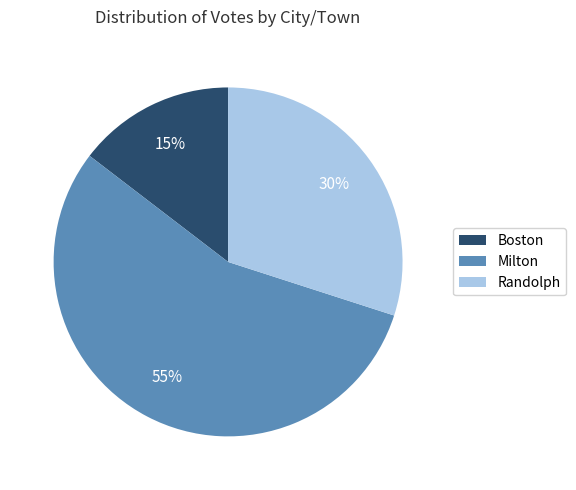

The Boston slice represents 28% of the pie. True or false?

False